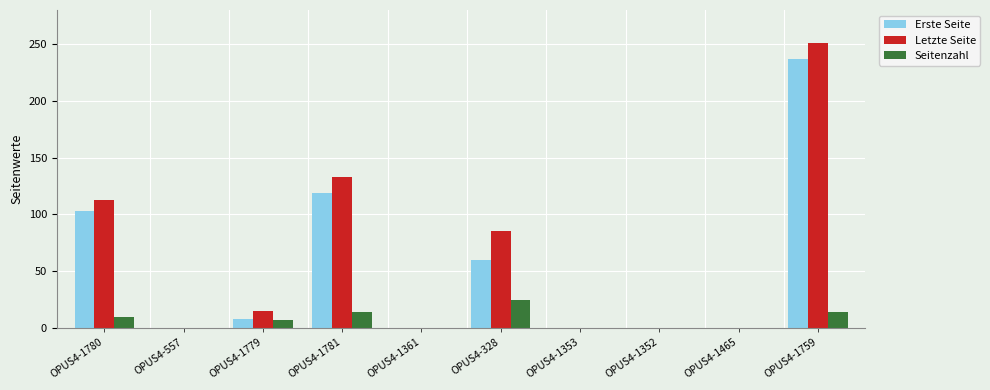

Which label corresponds to the largest value in the chart?

OPUS4-1759